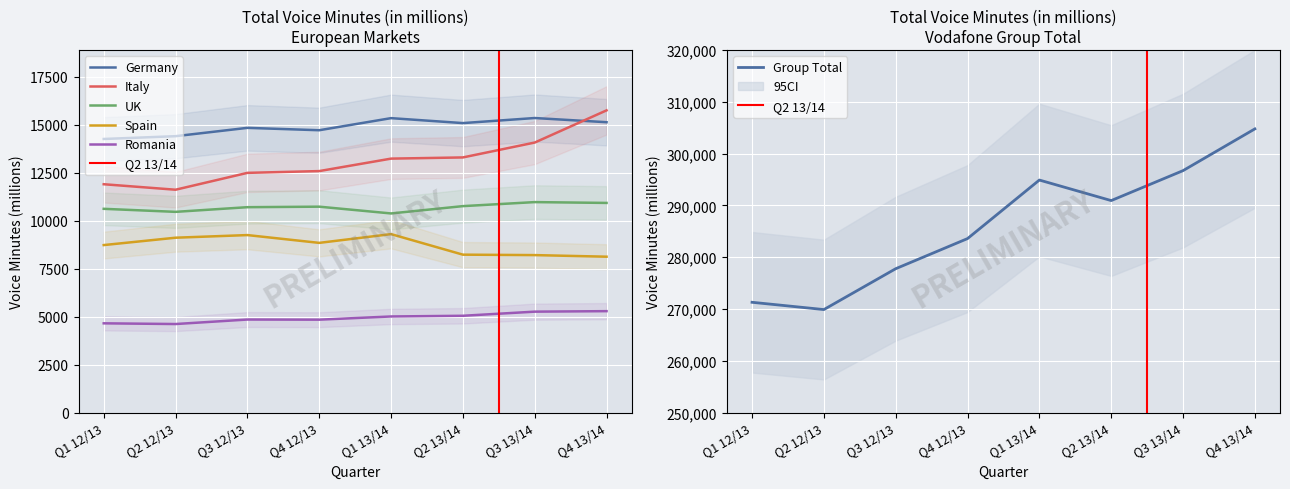

What is the total value across all series at Q4 12/13?

335264